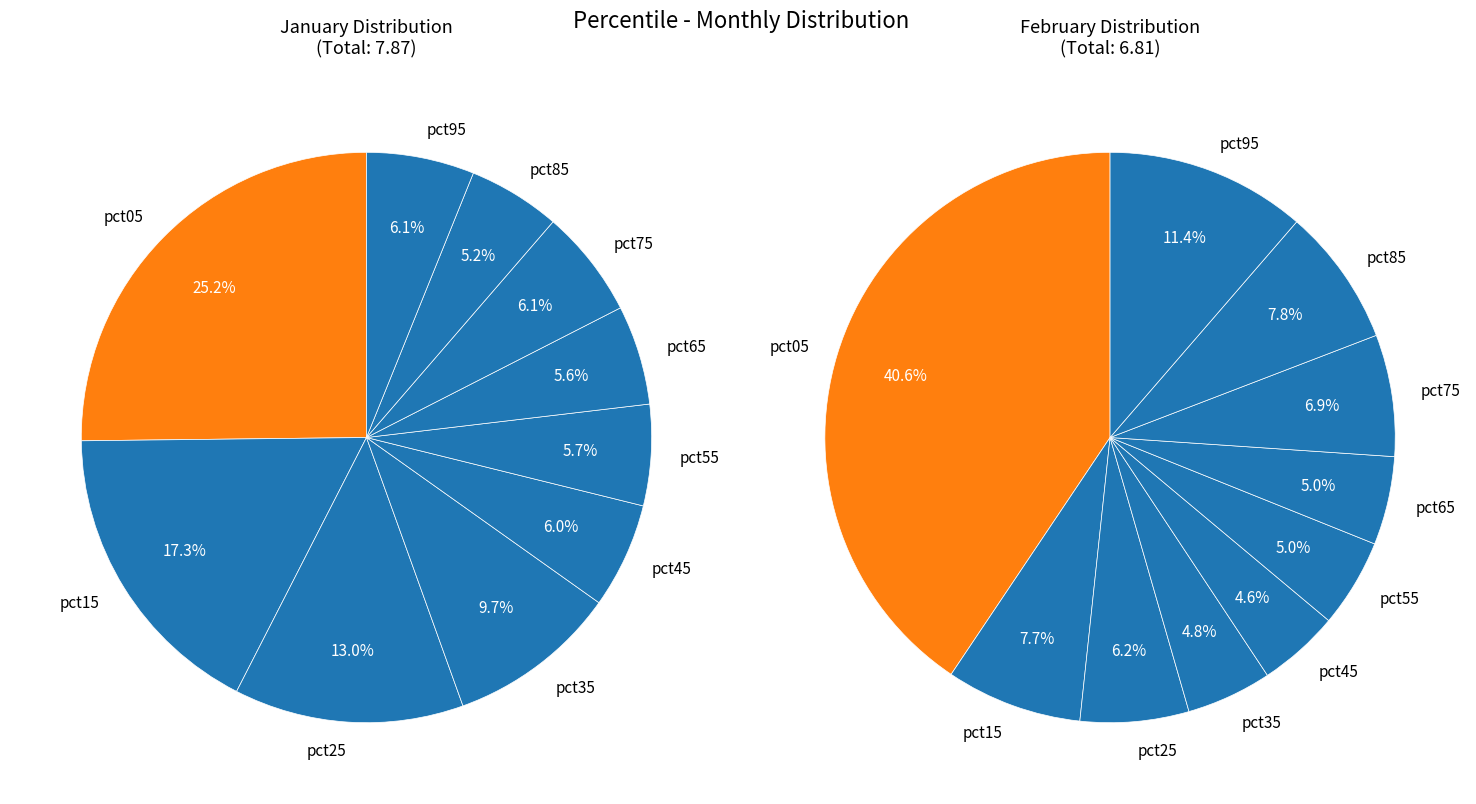

Which series has the widest spread of values?

Feb